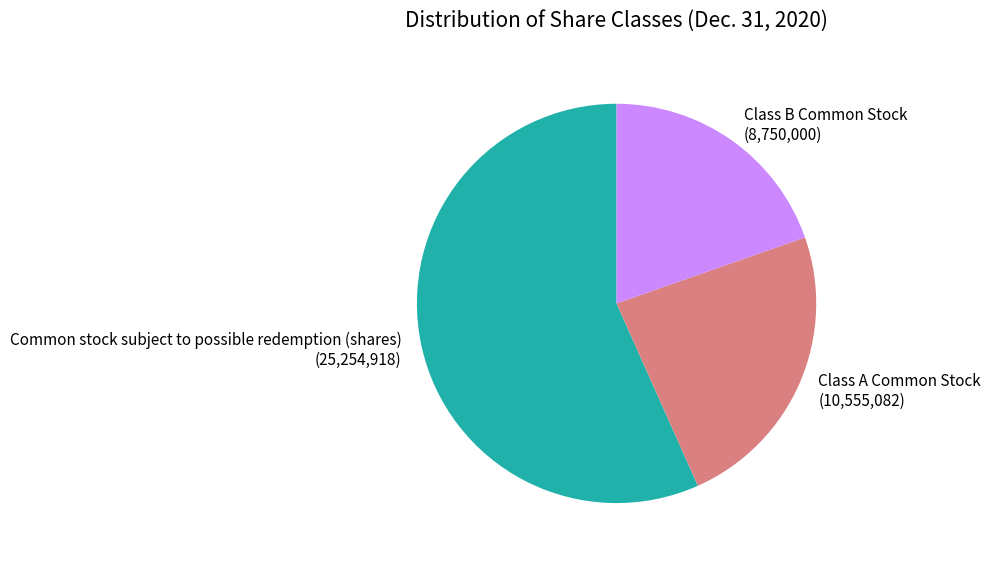

How many slices are in this pie chart?

3